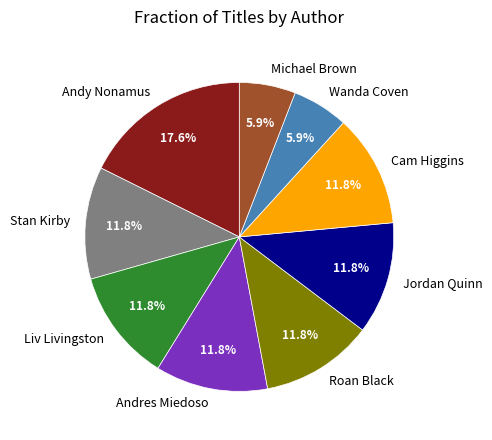

Between Wanda Coven and Stan Kirby, which is larger?

Stan Kirby